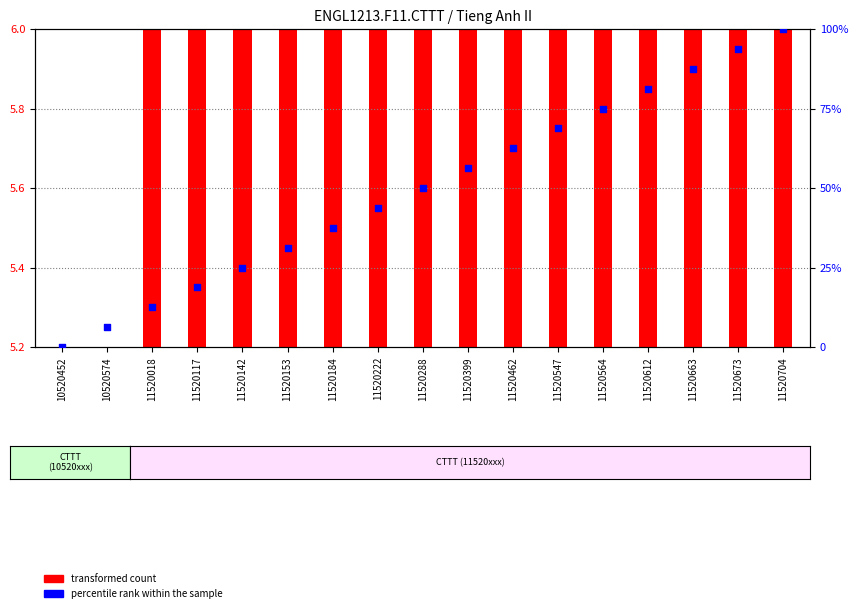

Which has a higher value, 11520288 or 11520117?

11520288